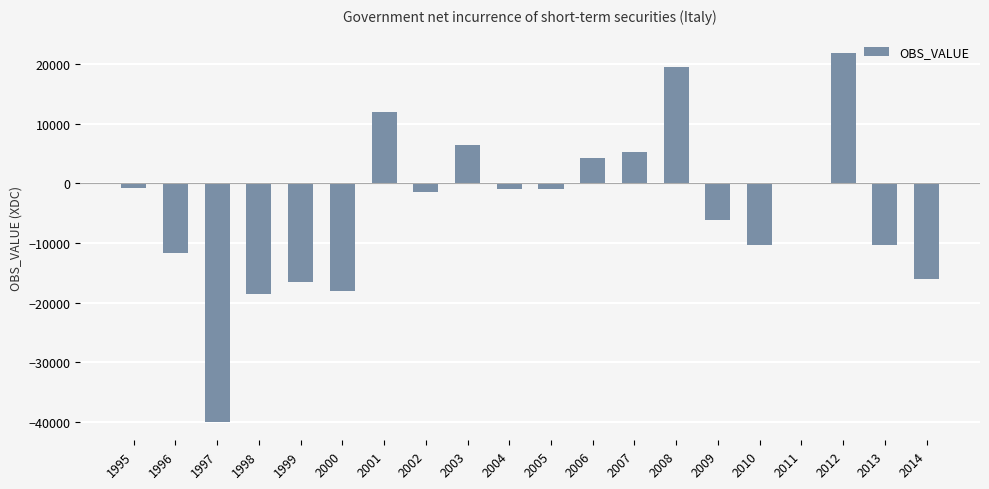

Between 1996 and 2012, which is larger?

2012